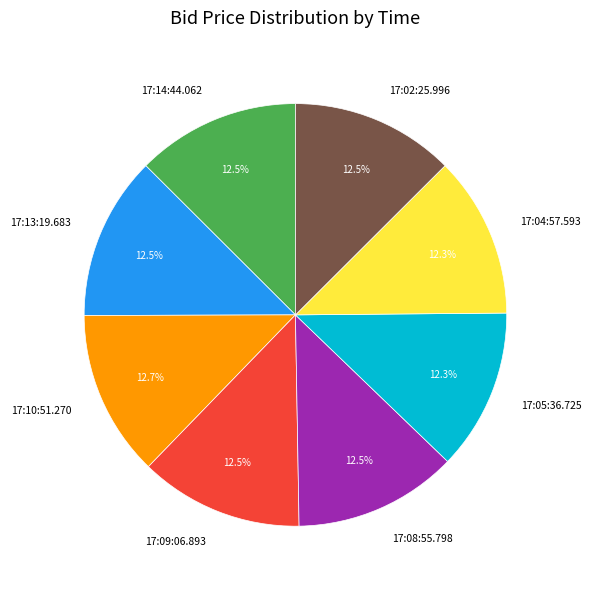

What portion of the pie excludes 17:02:25.996?

87.5%